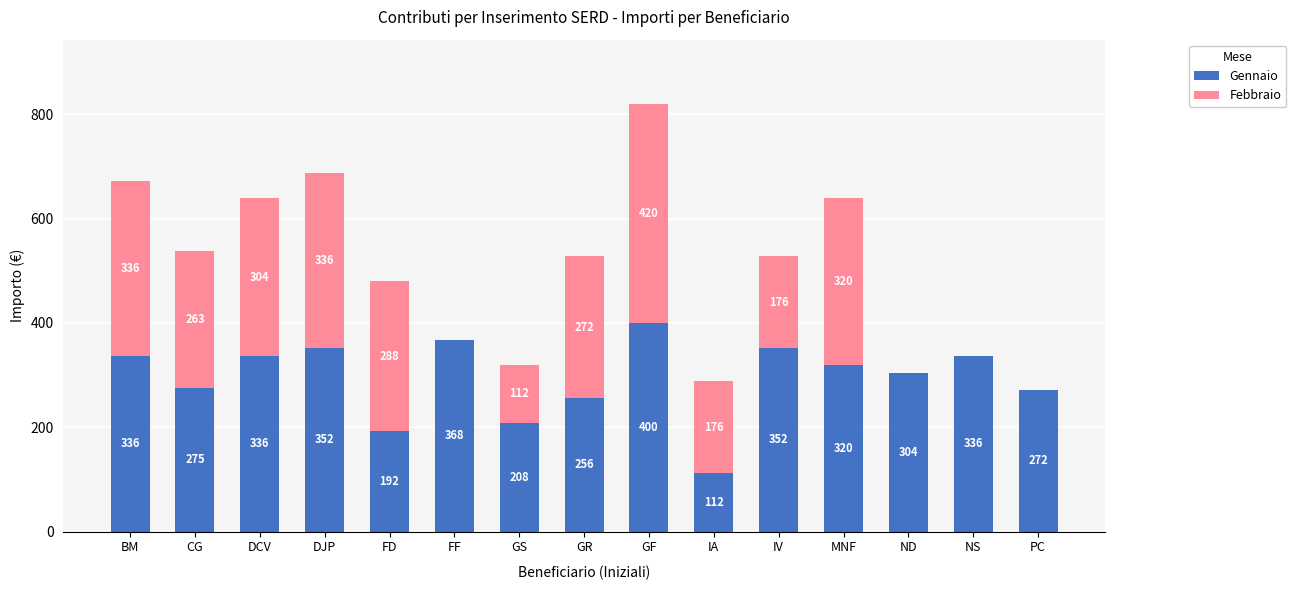

At which label does Gennaio reach its peak?

GF